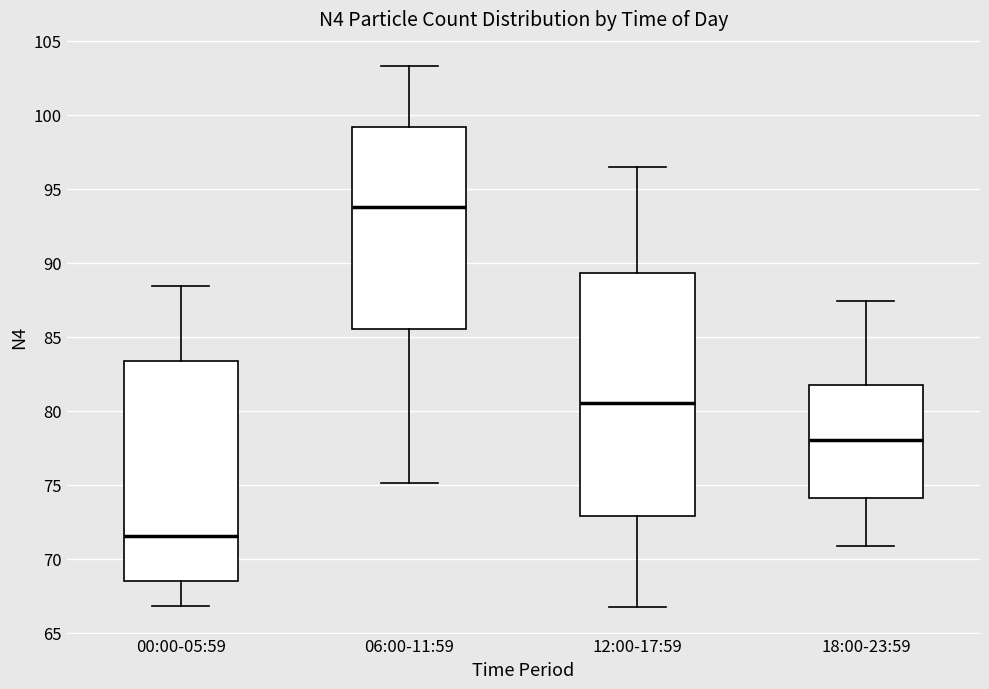

Where is the upper edge of the box for 00:00-05:59 on the y-axis? The values are not printed on the chart, so give them approximately, as read against the axis.

83.5